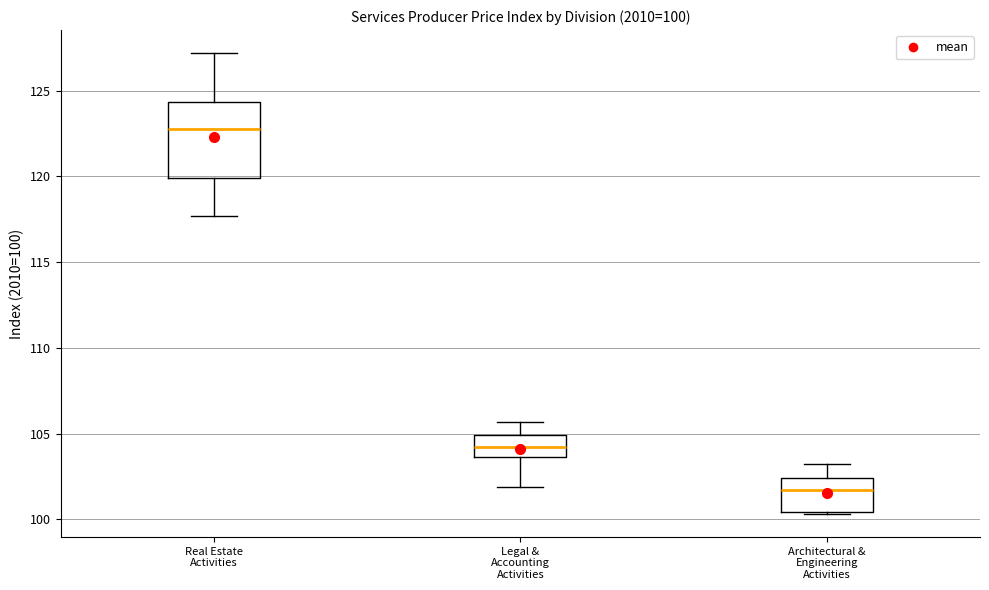

Which box is the tallest, from its lower edge to its upper edge?

Real Estate Activities